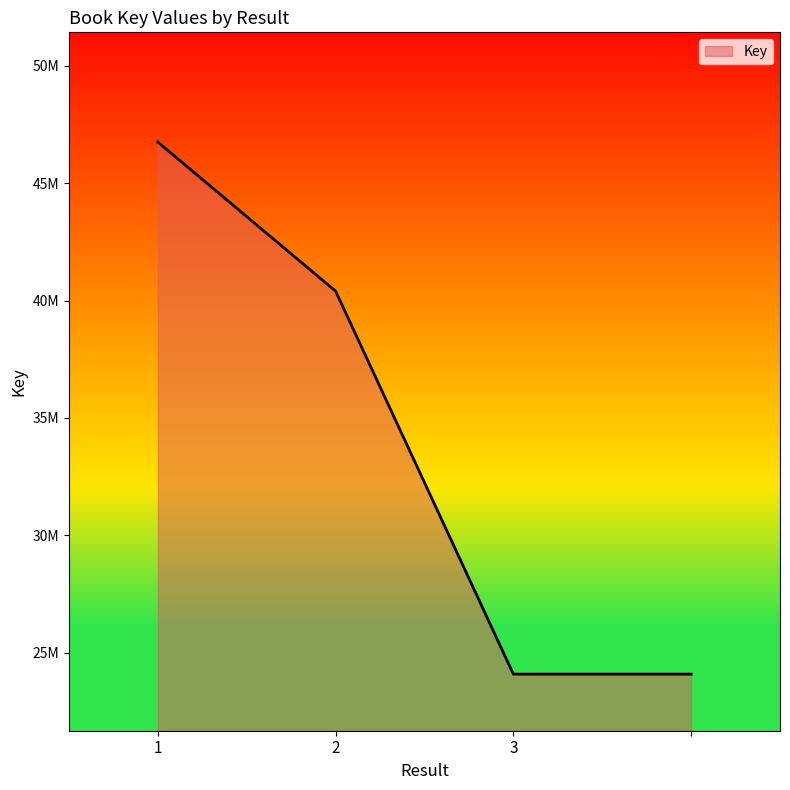

At which label is the value closest to 35419016?

2